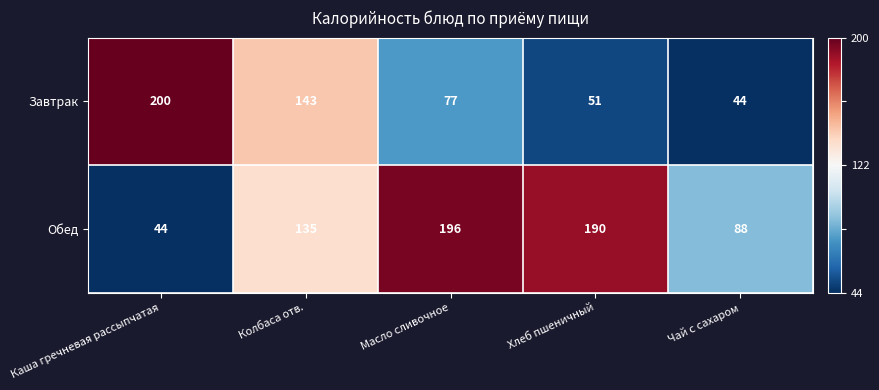

What is the difference between the maximum and second lowest values in the Обед series?

108